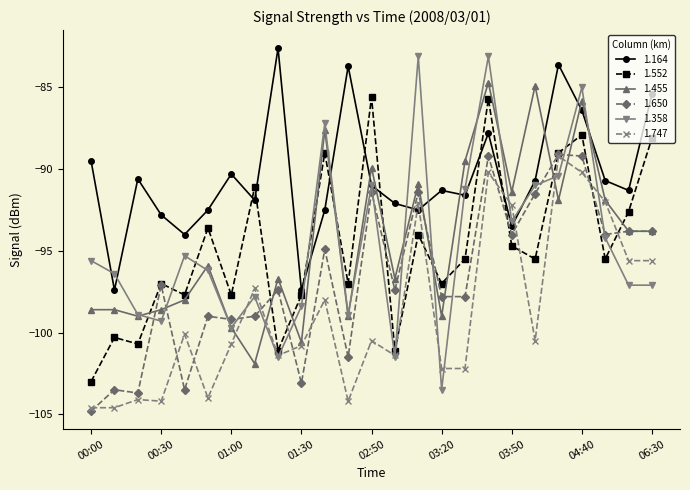

What is the greatest value displayed?

-82.6